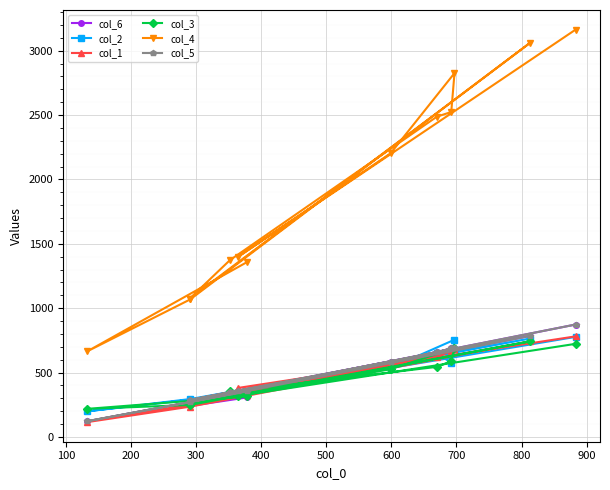

Rank the series by their maximum value, from highest to lowest.

col_4, col_6, col_5, col_1, col_2, col_3